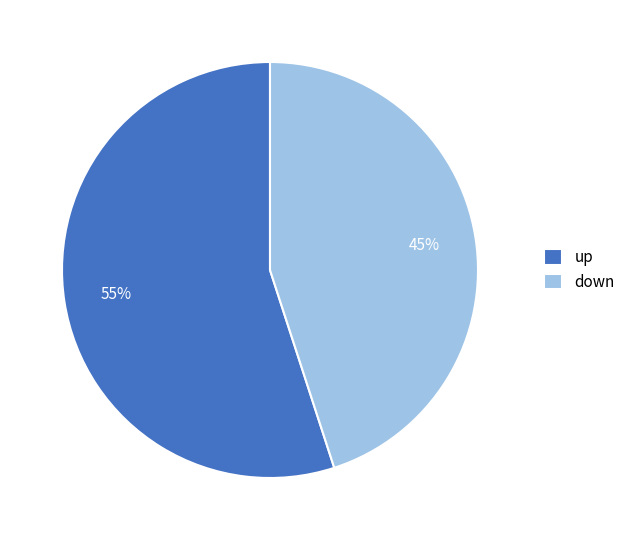

Combined, do up and down account for over 50%?

Yes